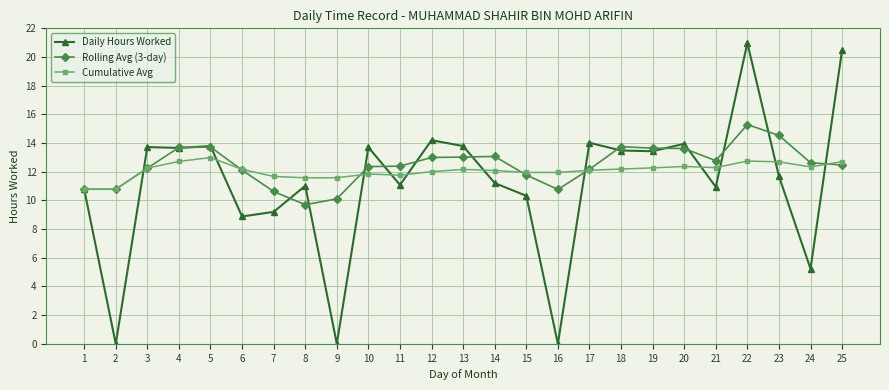

After their last crossing, which series has the higher values: Rolling Avg (3-day) or Cumulative Avg?

Cumulative Avg